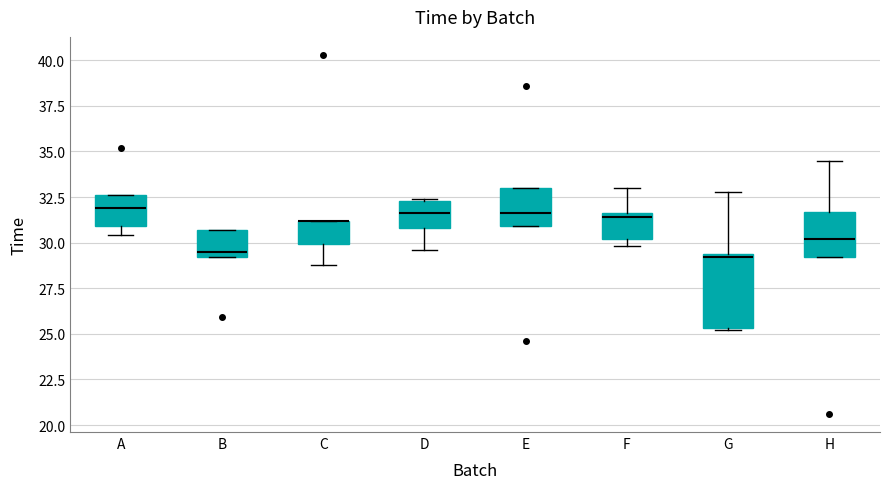

Reading left to right, transcribe this box plot: for each box, give where its median line is, the range the box spans, and where its two whiskers end, as read against the y-axis. The values are not printed on the chart, so give them approximately, as read against the axis.

A: median 32.0, box 31.0 to 32.5, whiskers 30.5 to 32.5
B: median 29.5, box 29.0 to 30.5, whiskers 29.0 to 30.5
C: median 31.0 (drawn on the box's upper edge), box 30.0 to 31.0, whiskers 29.0 to 31.0
D: median 31.5, box 31.0 to 32.5, whiskers 29.5 to 32.5
E: median 31.5, box 31.0 to 33.0, whiskers 31.0 to 33.0
F: median 31.5 (just below the box's upper edge), box 30.0 to 31.5, whiskers 30.0 (just below the box's lower edge) to 33.0
G: median 29.0, box 25.5 to 29.5, whiskers 25.0 to 33.0
H: median 30.0, box 29.0 to 31.5, whiskers 29.0 to 34.5